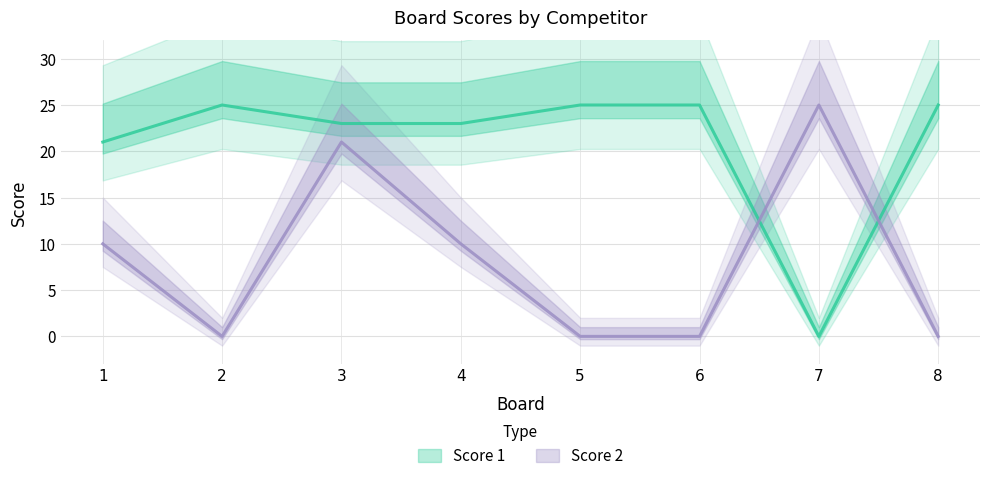

Reading right to left, extract all data points from this chart.

Score 1: 25	0	25	25	23	23	25	21
Score 2: 0	25	0	0	10	21	0	10